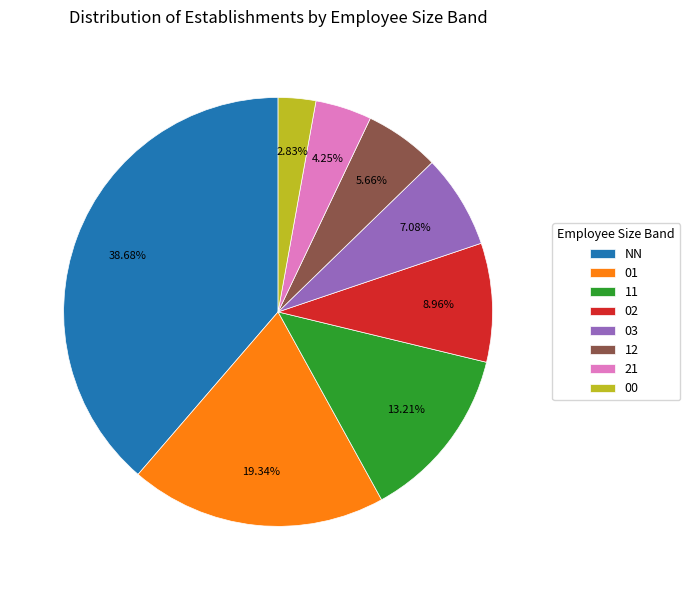

How many slices are in this pie chart?

8